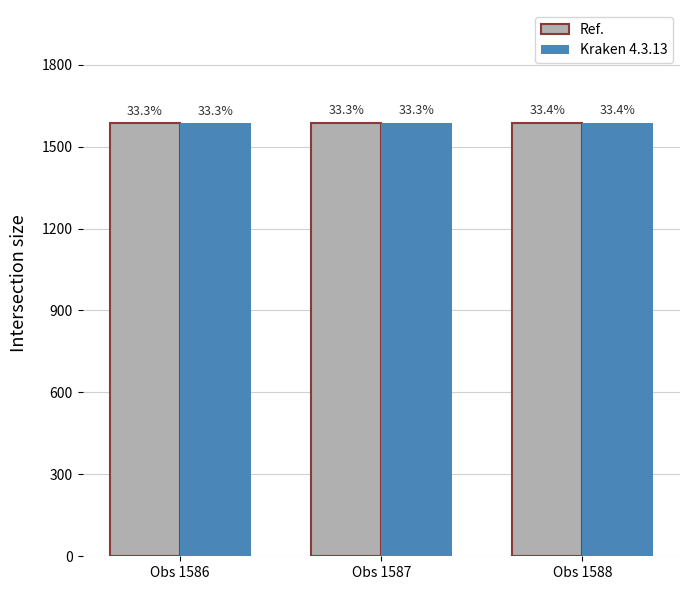

Reading right to left, what are all the values shown in this chart?

Ref.: Obs 1588=1588	Obs 1587=1587	Obs 1586=1586
Kraken 4.3.13: Obs 1588=1588	Obs 1587=1587	Obs 1586=1586